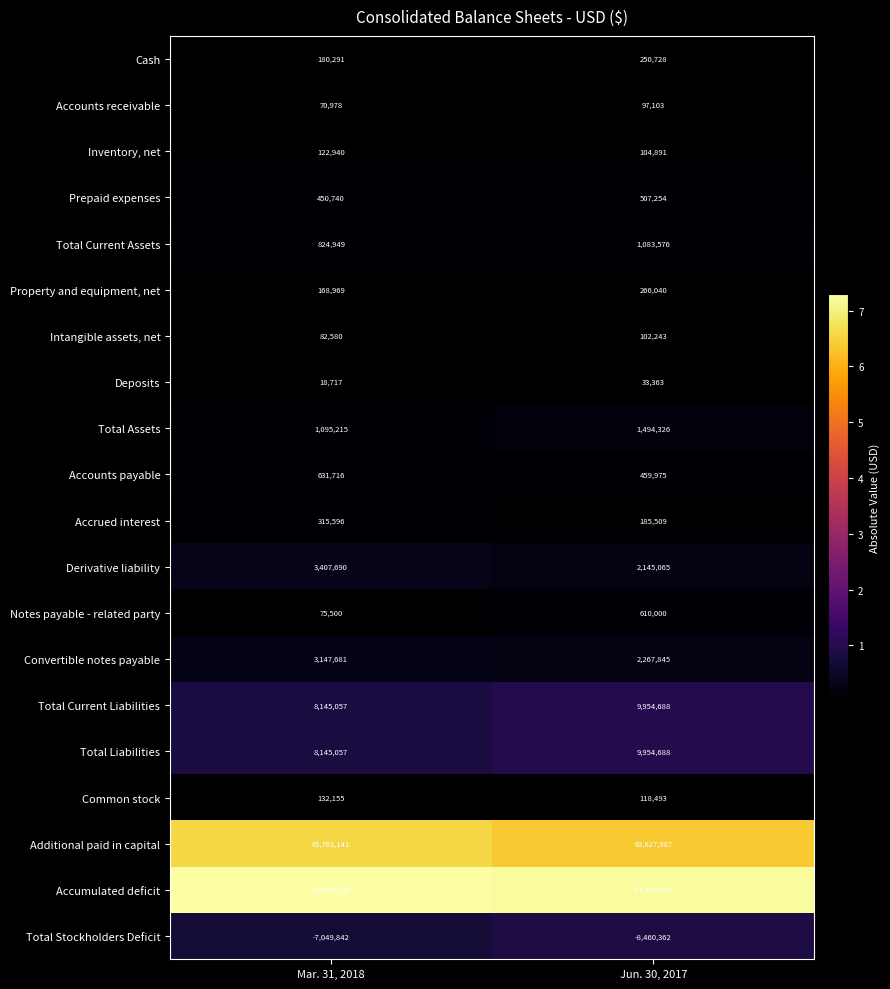

What is the sum of all Inventory, net values?

227831